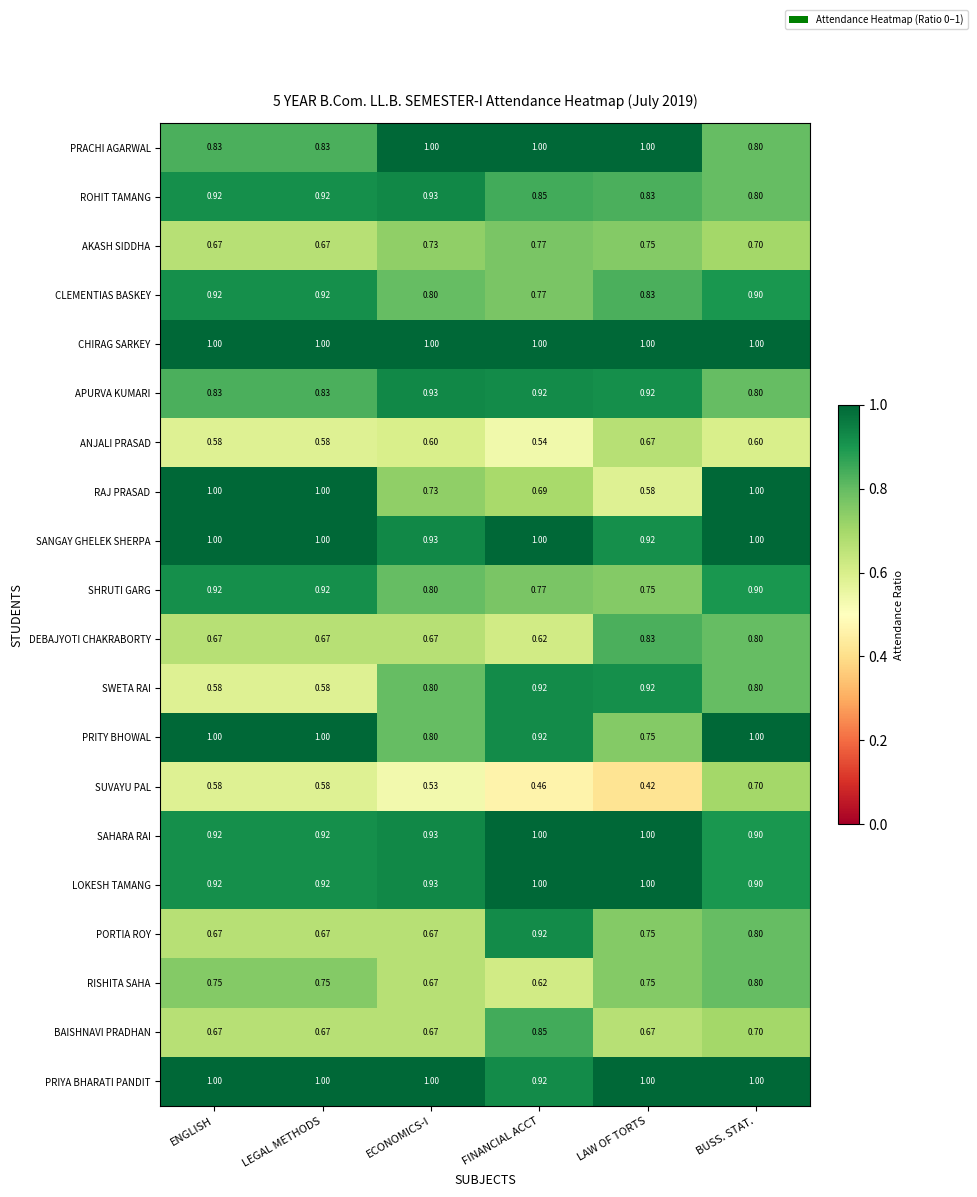

Between LEGAL METHODS and BUSS. STAT., which series saw the biggest shift?

SWETA RAI